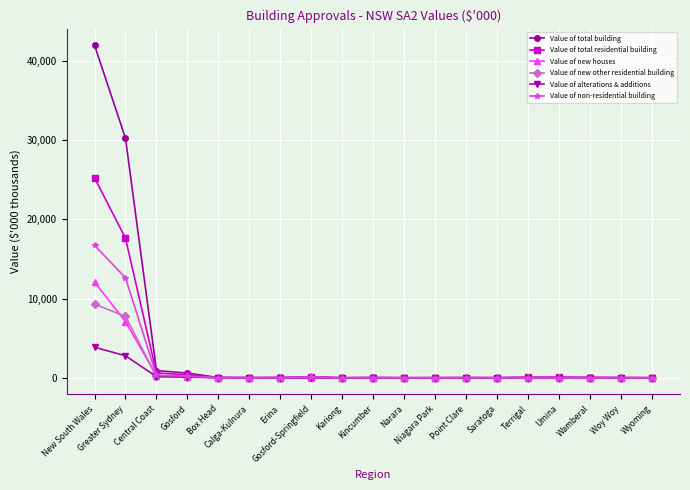

What is the label of the 18th point from the left?

Woy Woy